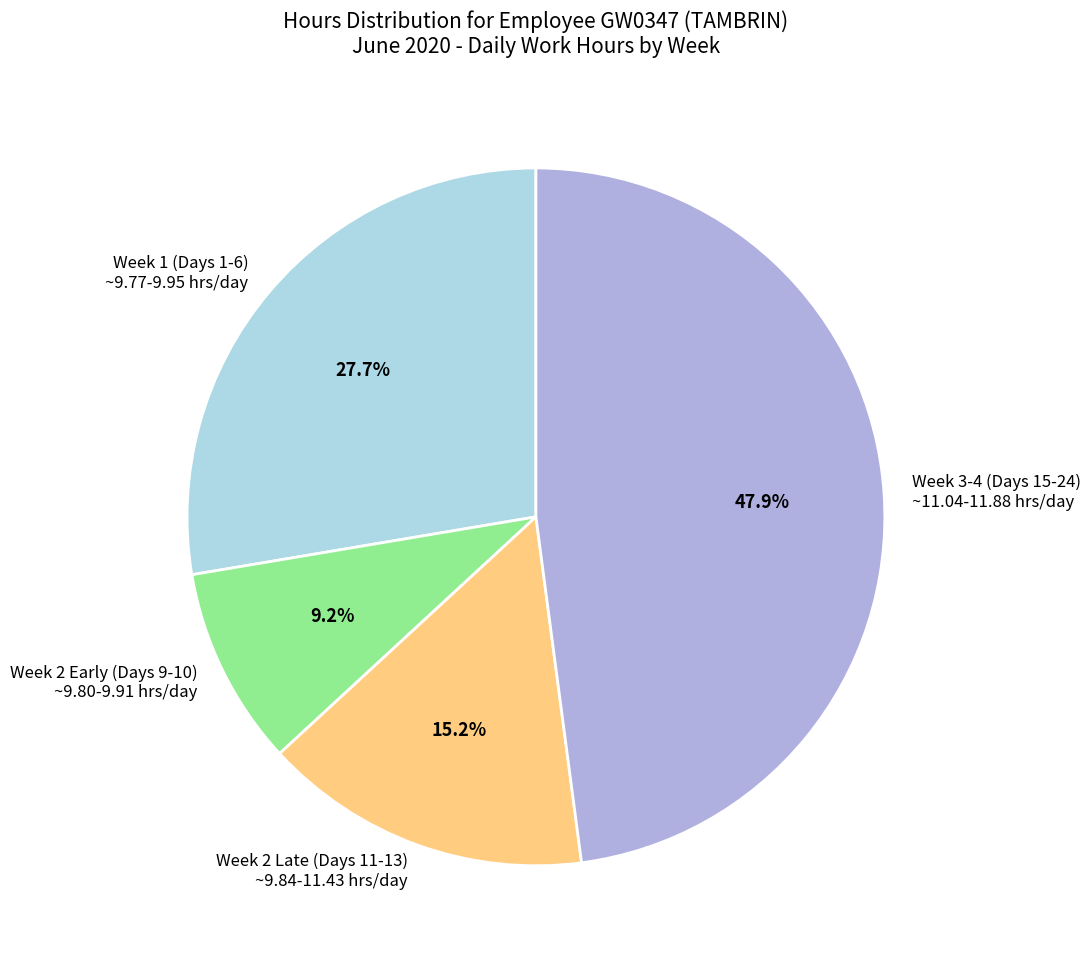

Is Week 2 Late (Days 11-13) ~9.84-11.43 hrs/day the majority of the pie?

No